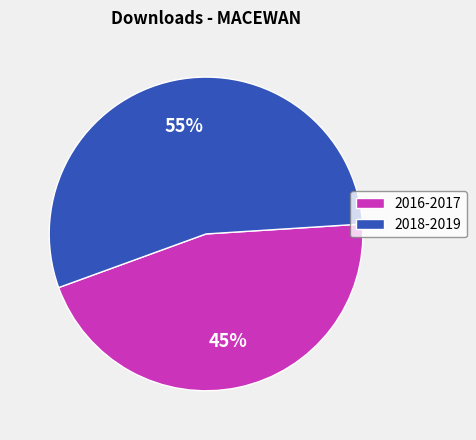

Do 2018-2019 and 2016-2017 together represent more than half of the pie?

Yes